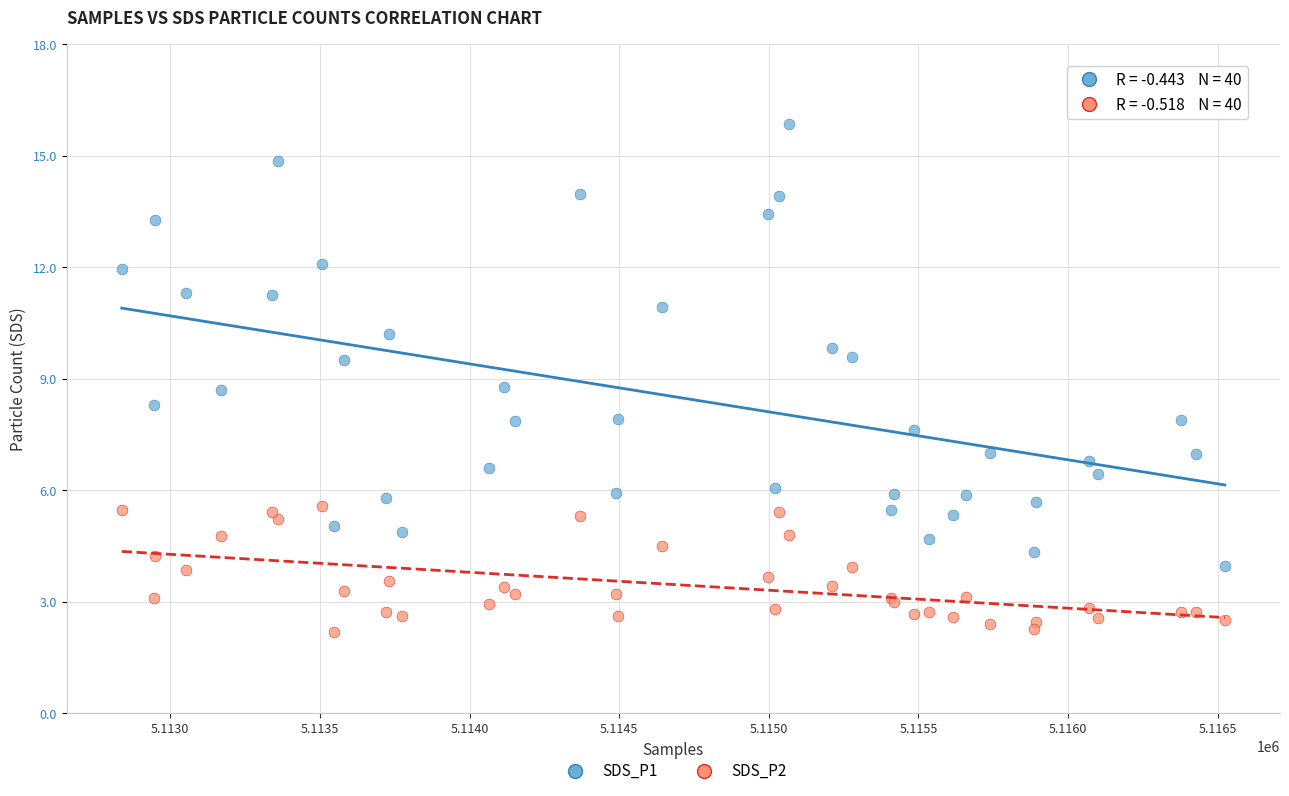

What is the X range (max minus min) for the scatter plot?

3686.0